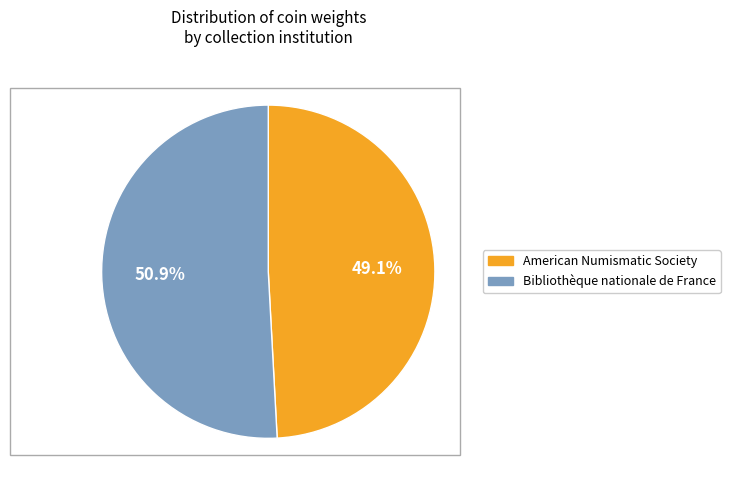

Between Bibliothèque nationale de France and American Numismatic Society, which is larger?

Bibliothèque nationale de France